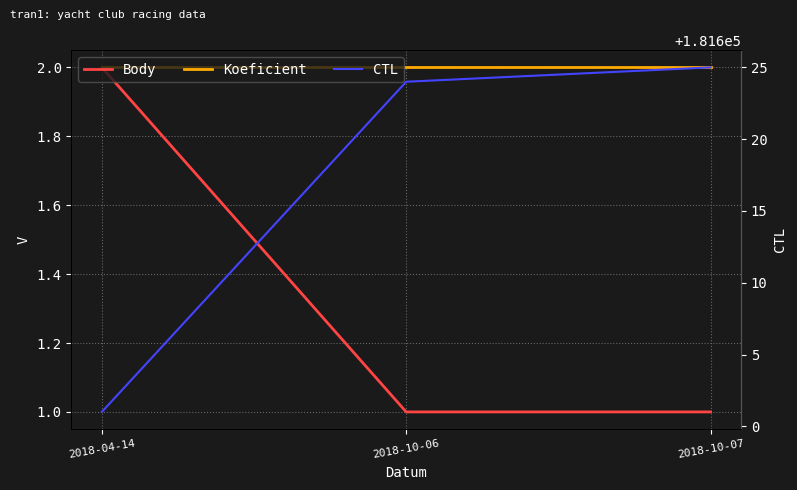

Rank the series at 2018-10-07 from highest to lowest value.

CTL, Koeficient, Body